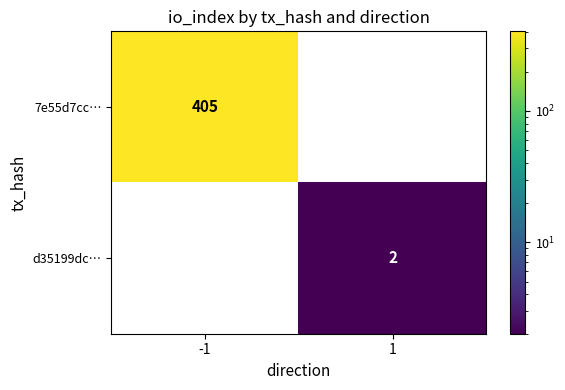

What is the difference between the 7e55d7cc… values at 1 and -1?

405